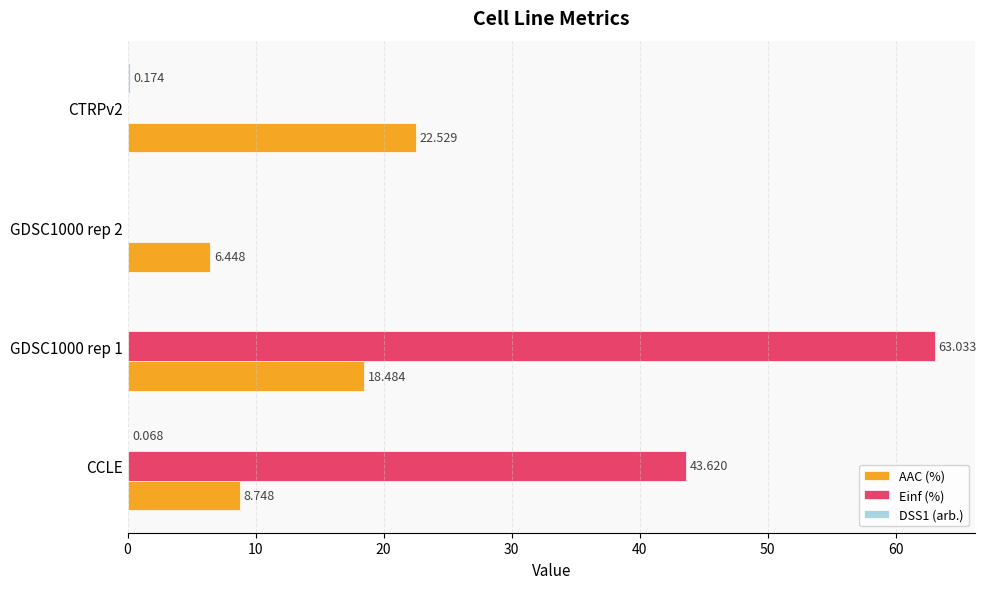

What is the average value of the AAC (%) series?

14.1